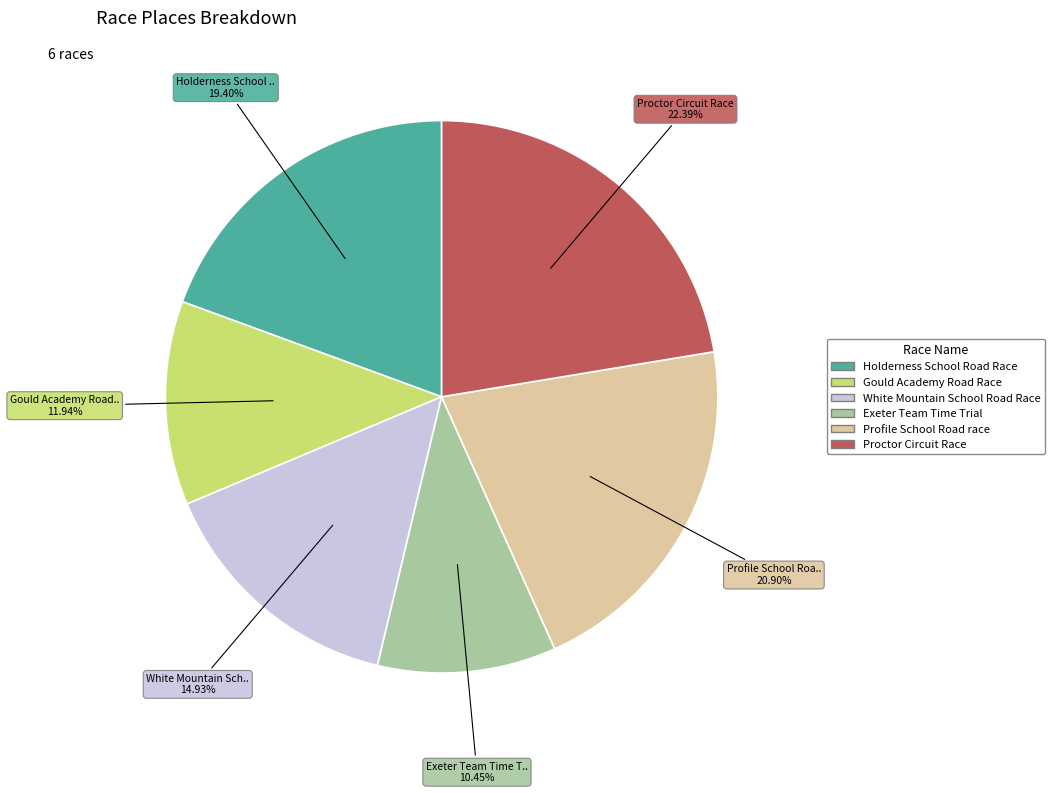

To the nearest percent, what is the difference between the Gould Academy Road Race and Holderness School Road Race slice percentages?

7%